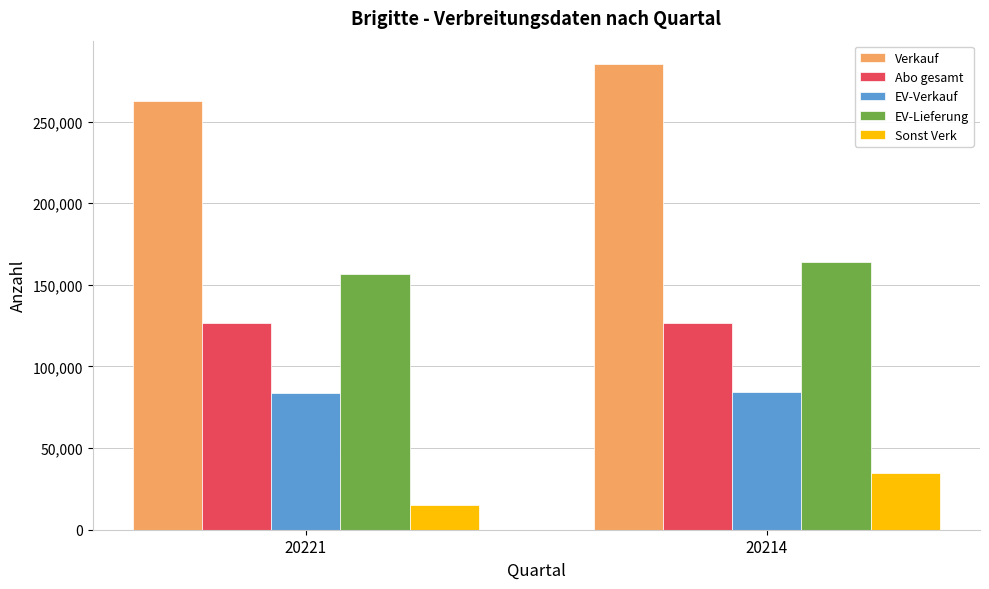

What is the sum of all Sonst Verk values?

49748